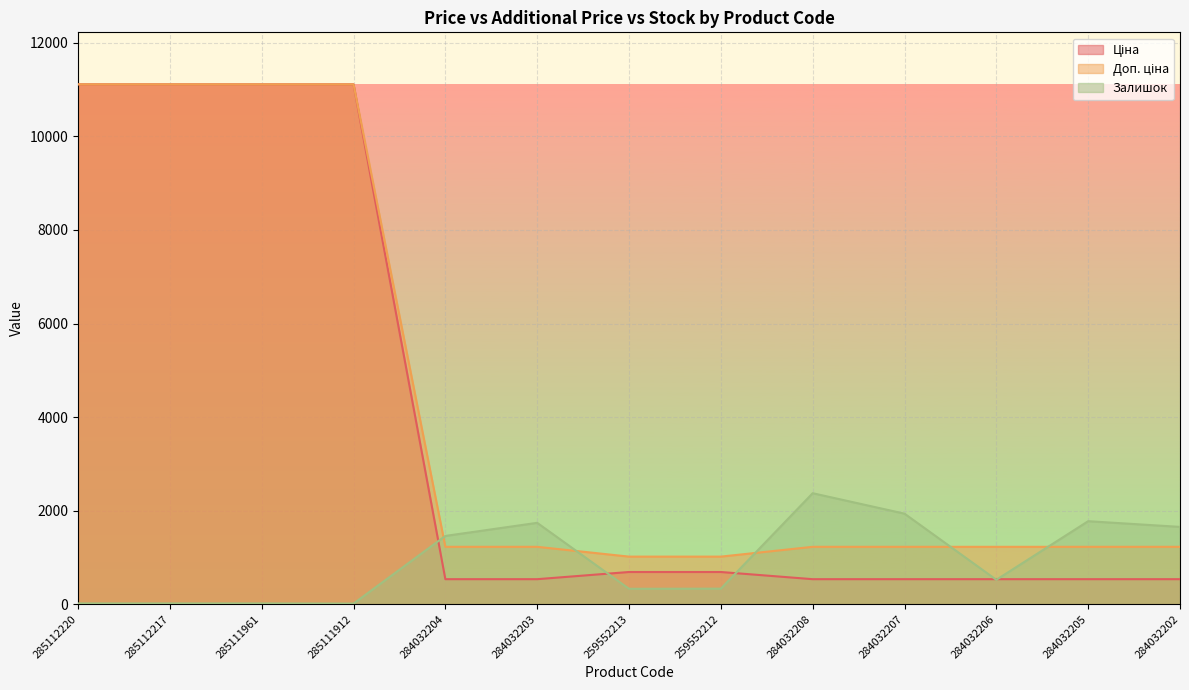

Is it true that Залишок equals 333.0 at 259552212?

True